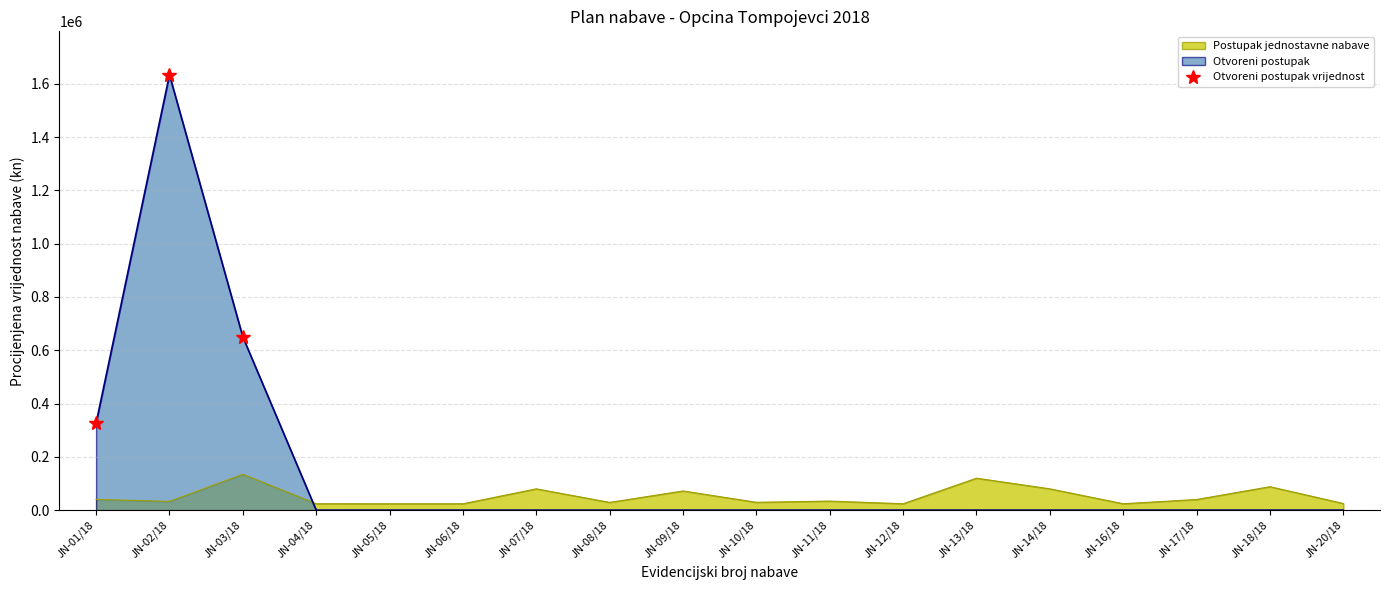

Reading right to left, transcribe all the data shown in this chart.

Postupak jednostavne nabave: 25000.0	88000.0	40000.0	24000.0	80000.0	120000.0	24000.0	34000.0	29432.0	72000.0	29048.0	80000.0	24000.0	24000.0	24127.9	134400.0	32800.0	40280.0
Otvoreni postupak: 0.0	0.0	0.0	0.0	0.0	0.0	0.0	0.0	0.0	0.0	0.0	0.0	0.0	0.0	0.0	650146.3	1633571.5	326400.0